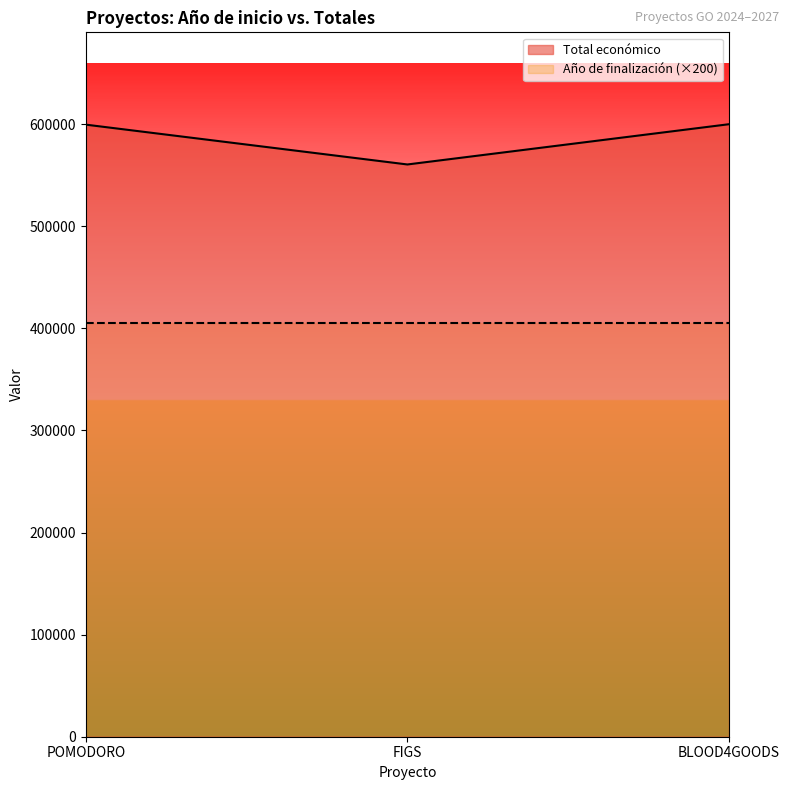

How many lines are shown in the chart?

2